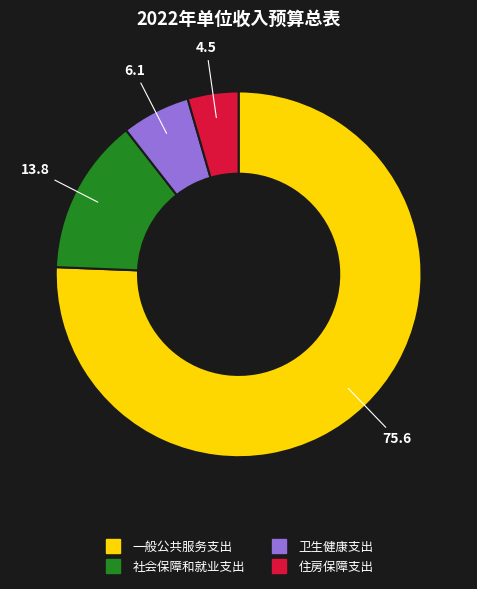

Which category has the smallest portion of the pie?

住房保障支出